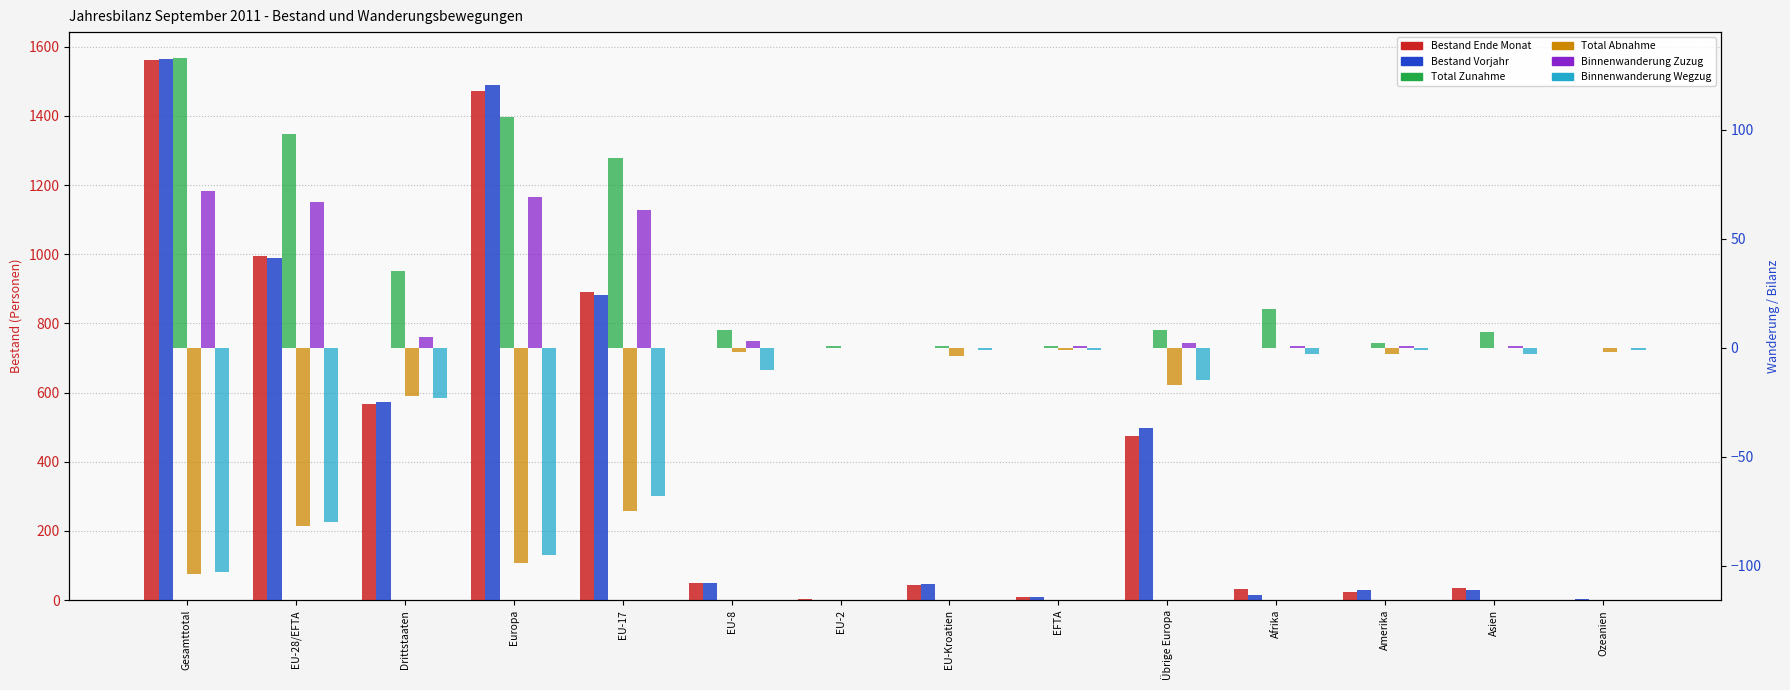

Rank the series at EU-17 from highest to lowest value.

Bestand Ende Monat, Bestand Ende Monat Vorjahr, Total Zunahme, Binnenwanderung Zuzug, Binnenwanderung Wegzug, Total Abnahme